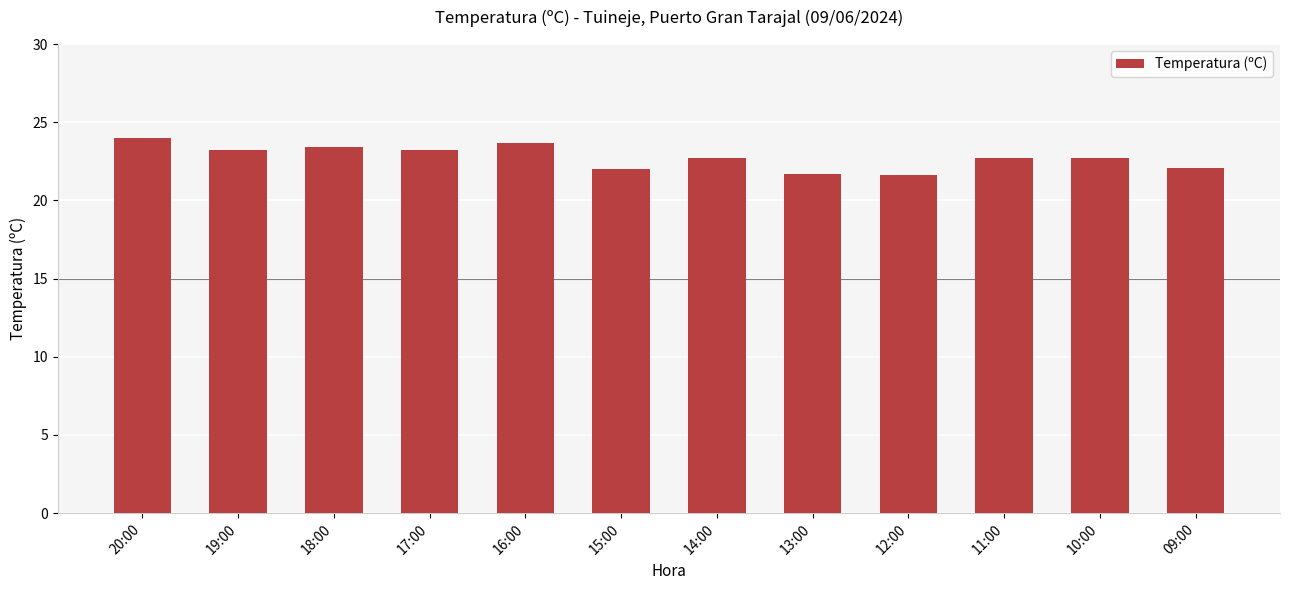

Does the chart contain stacked bars?

No